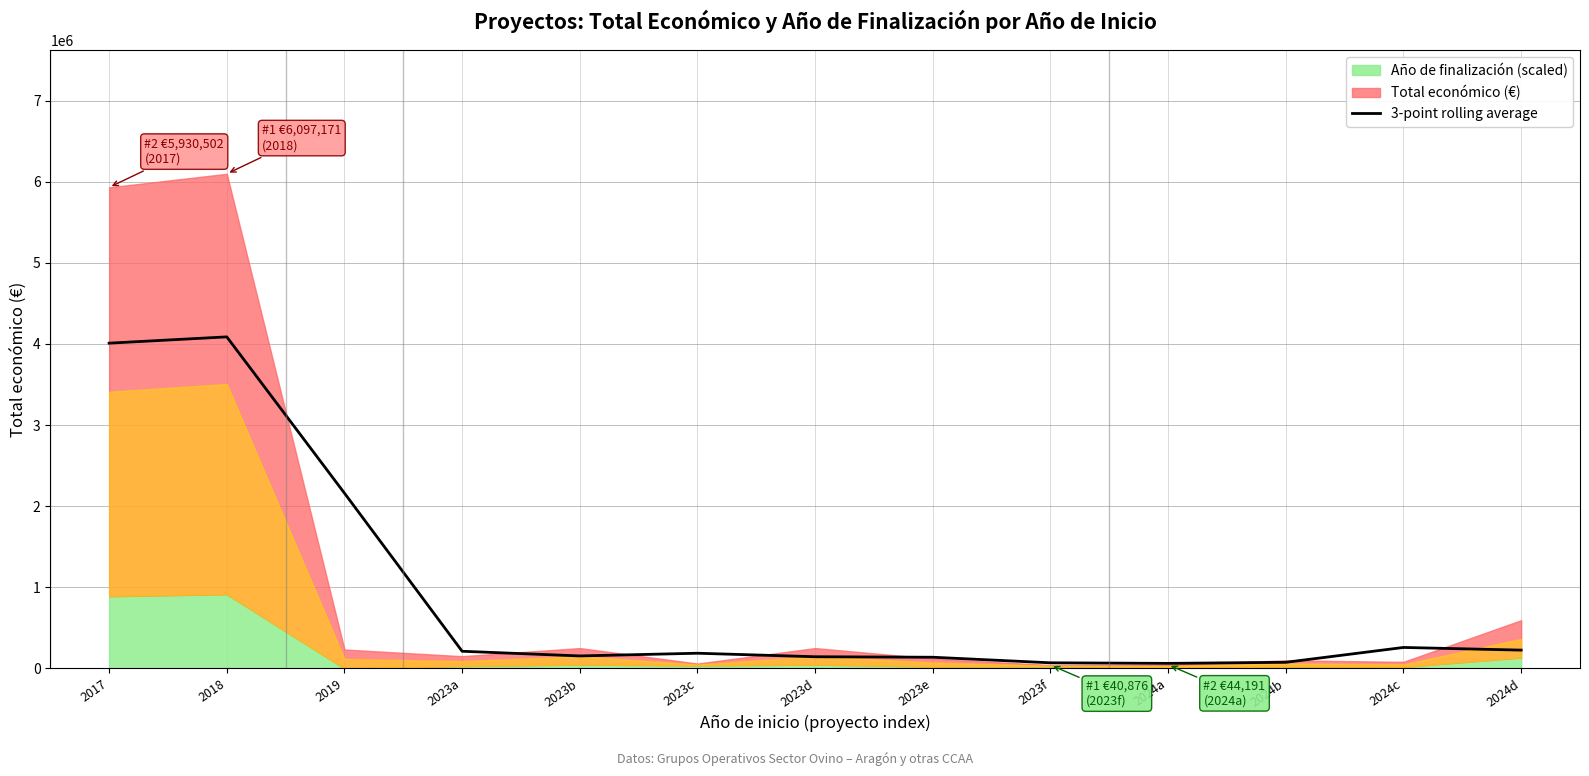

What is the smallest value displayed?

61329.0